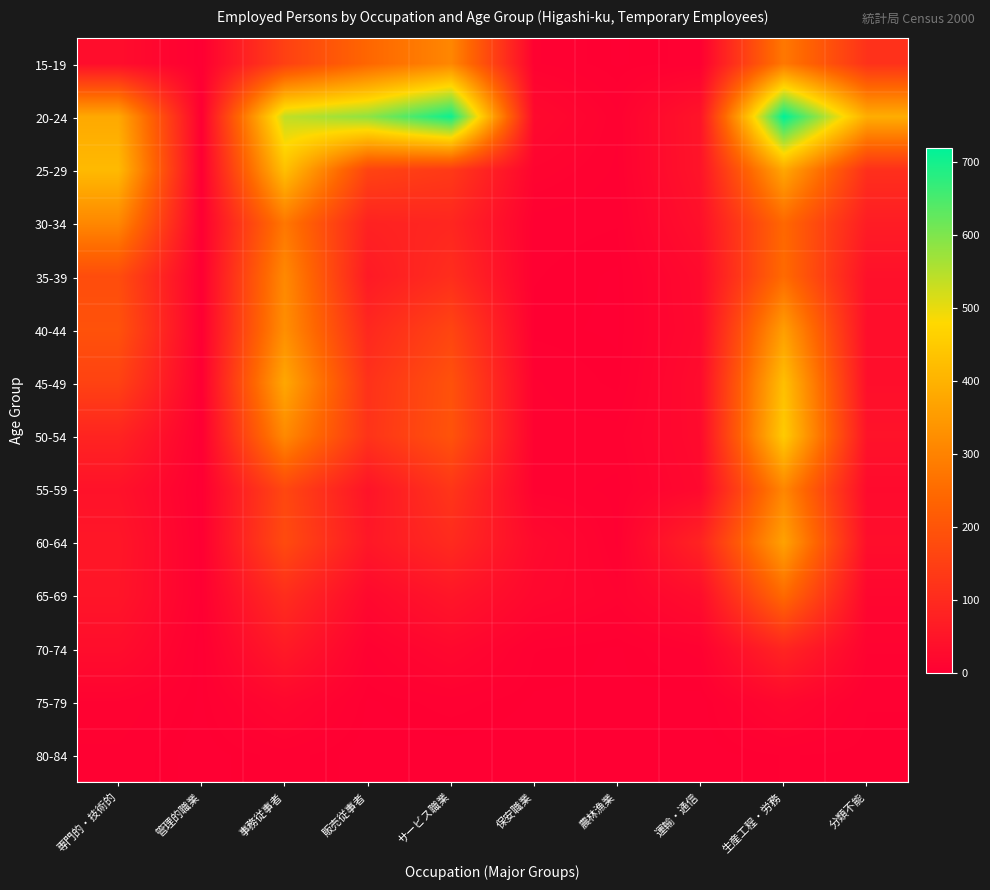

What is the difference between the highest and lowest values at 販売従事者?

585